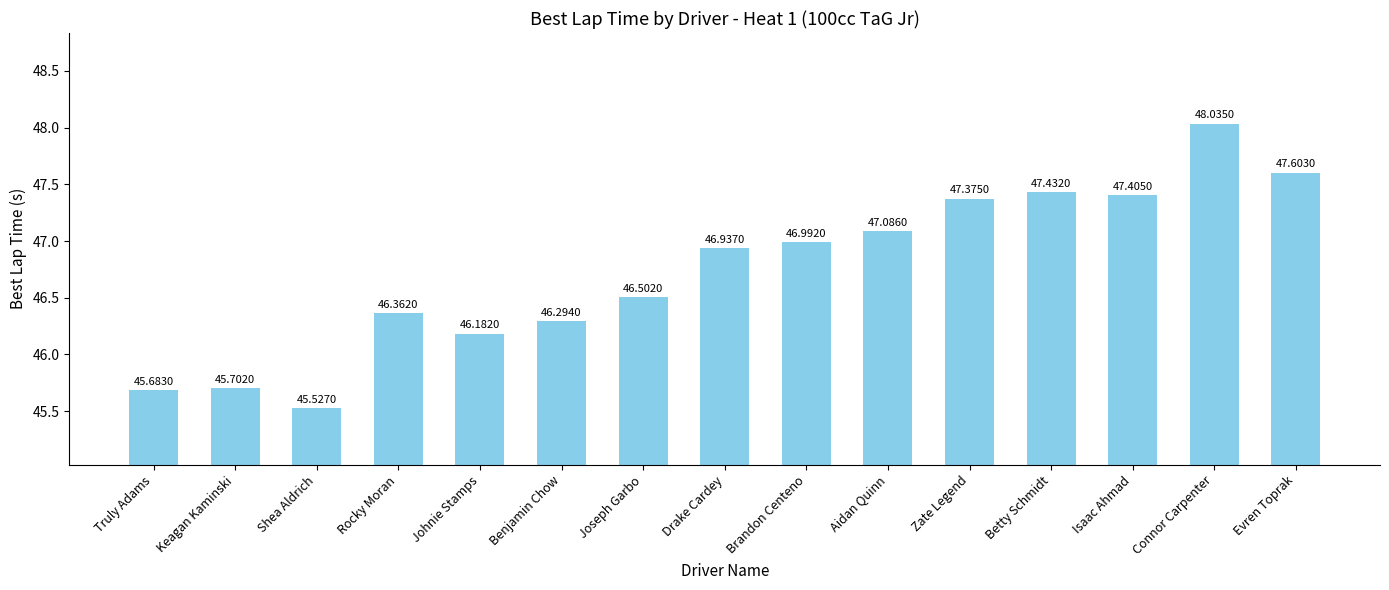

Which label corresponds to the smallest value in the chart?

Shea Aldrich